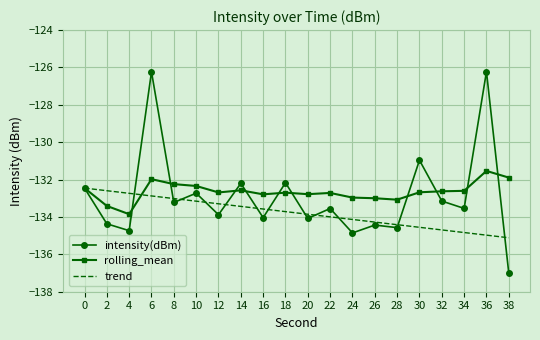

Is it true that rolling_mean equals -92.6 at 24?

False